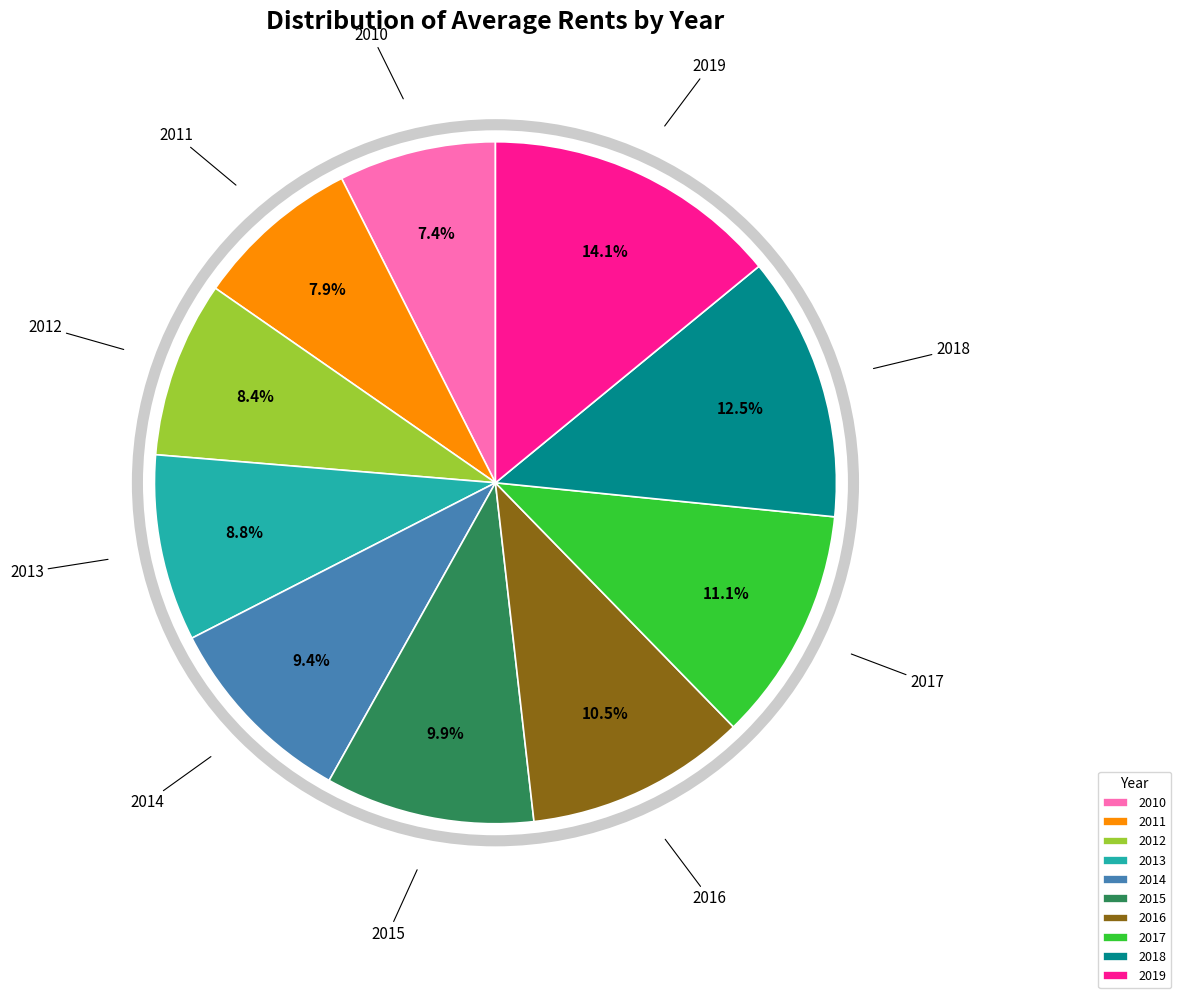

How much of the chart is everything except 2014?

90.6%